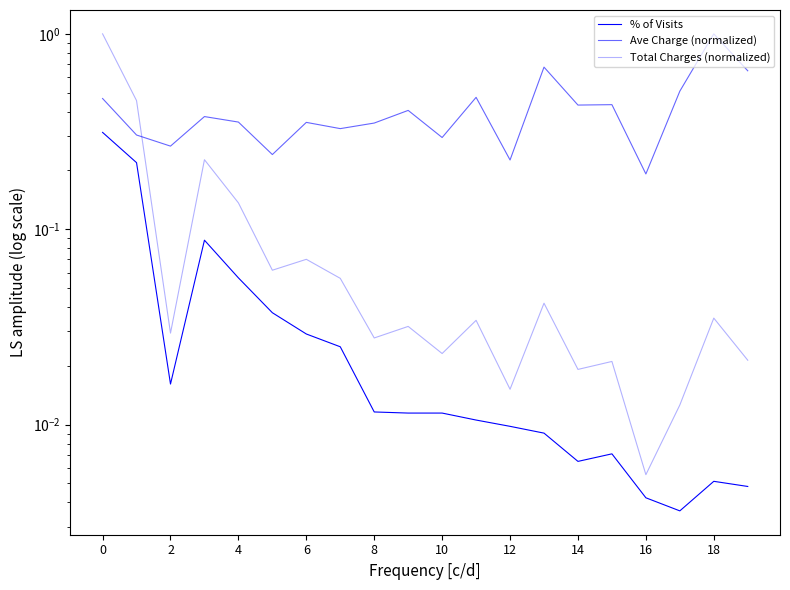

In Total Charges (normalized), how many points are lower than both neighbors (excluding endpoints)?

7